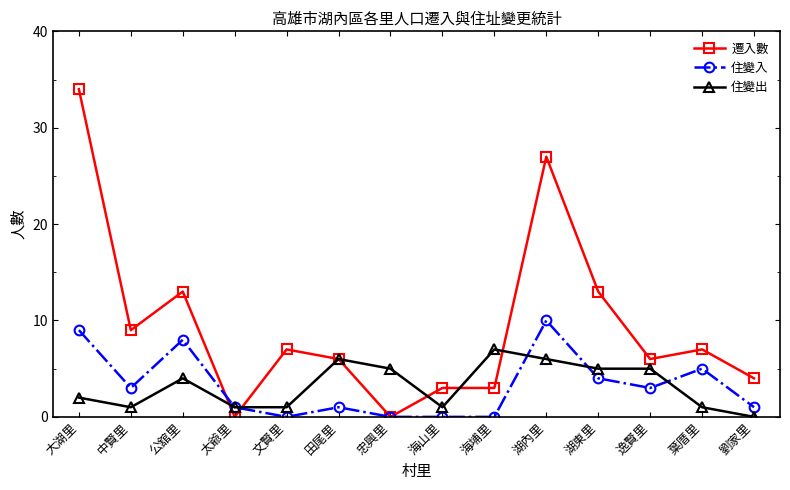

What is the sum of all 遷入數 values?

132